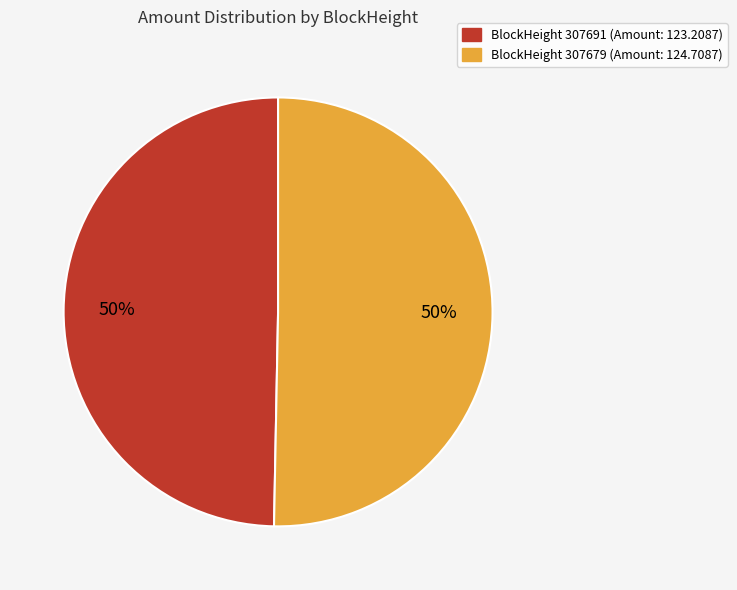

To the nearest percent, what is the average slice percentage?

50%